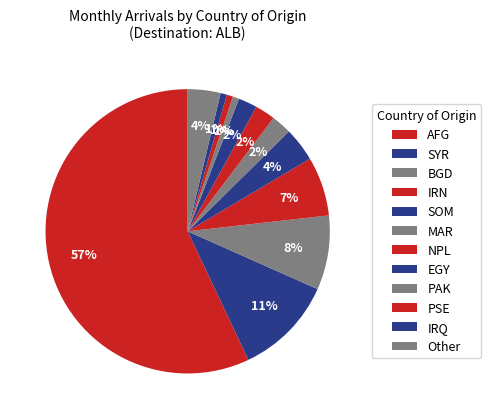

To the nearest percent, what is the average slice percentage?

8%